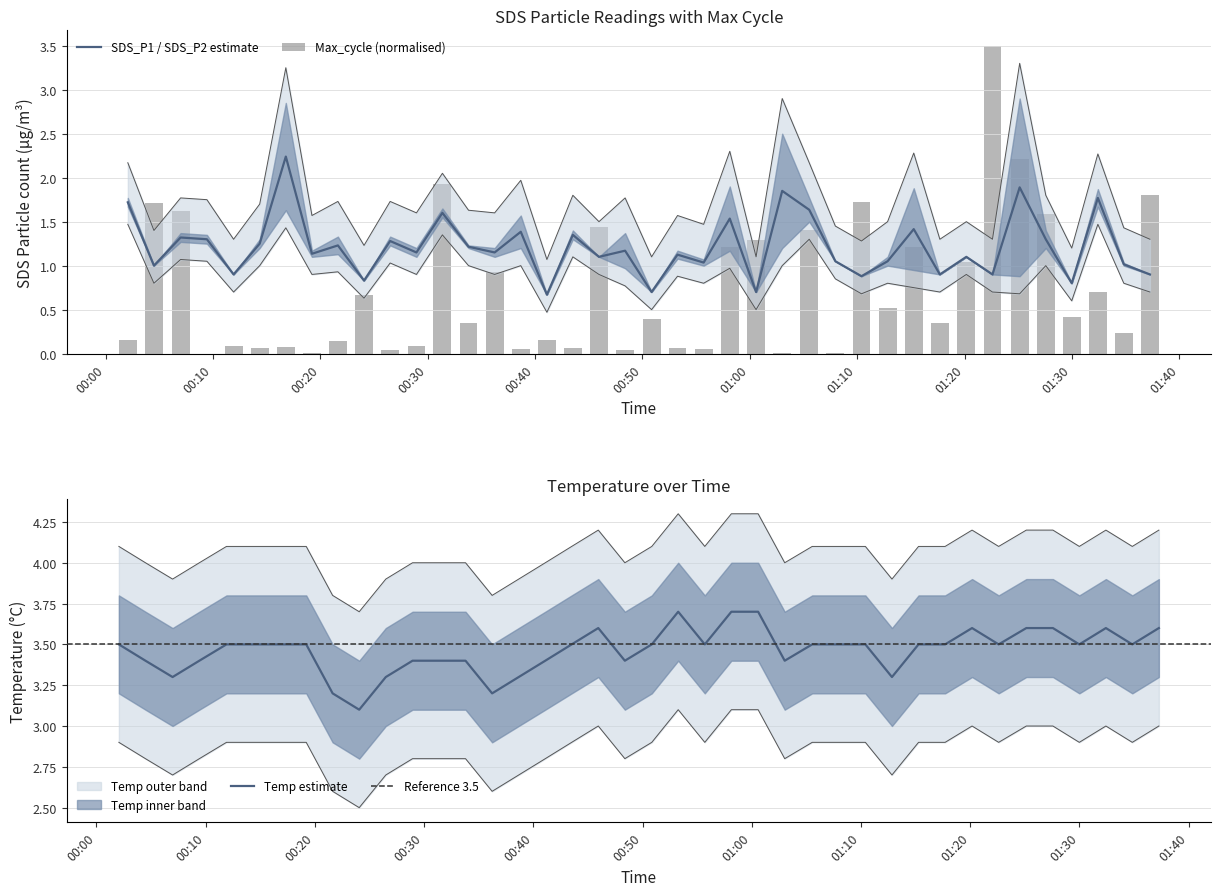

What is the value of the Temp bar at the 27th from the left?

3.5